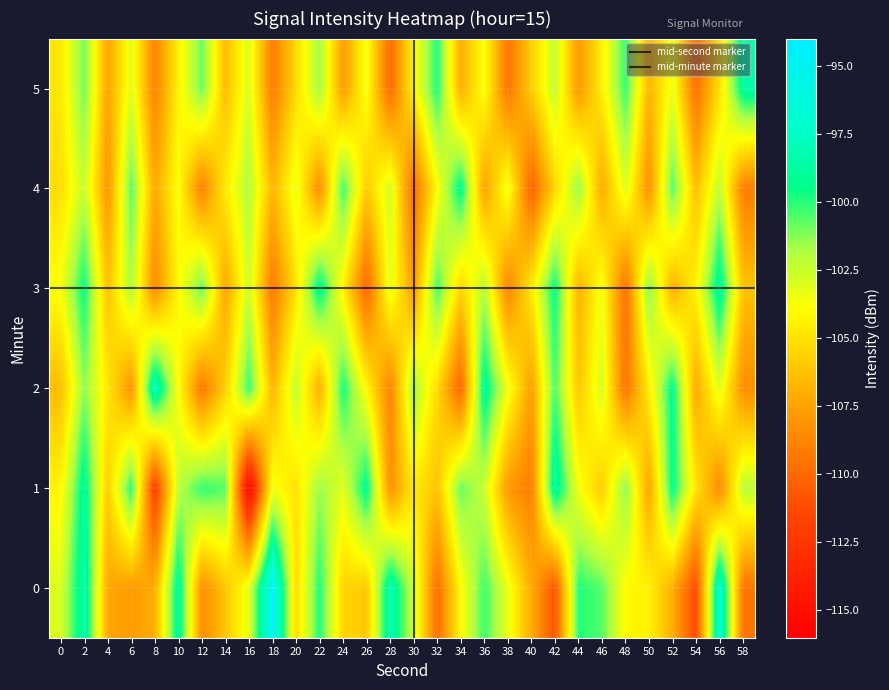

What is the minimum value shown in the chart?

-115.9